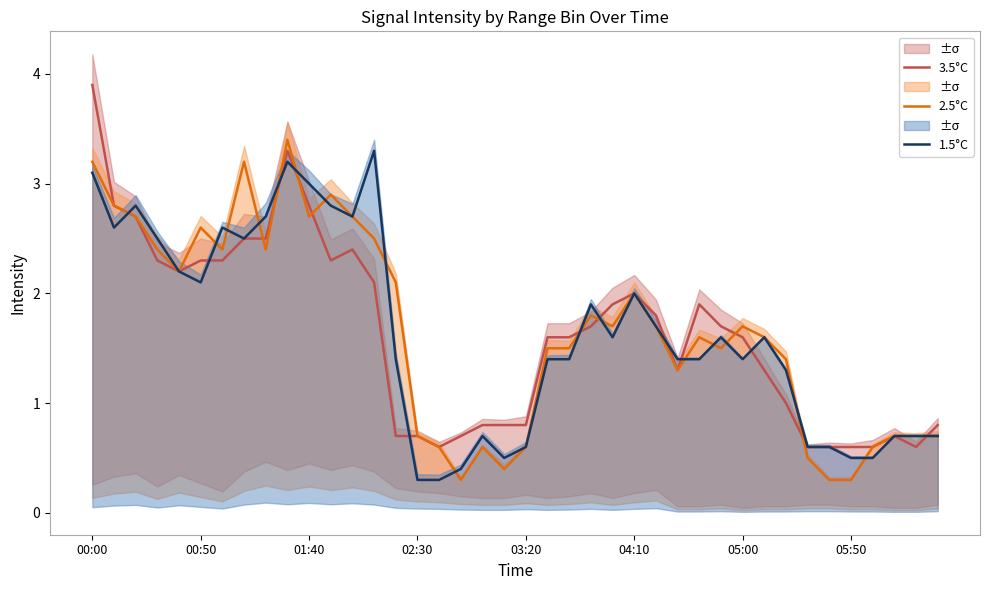

How many distinct data groups are displayed?

3